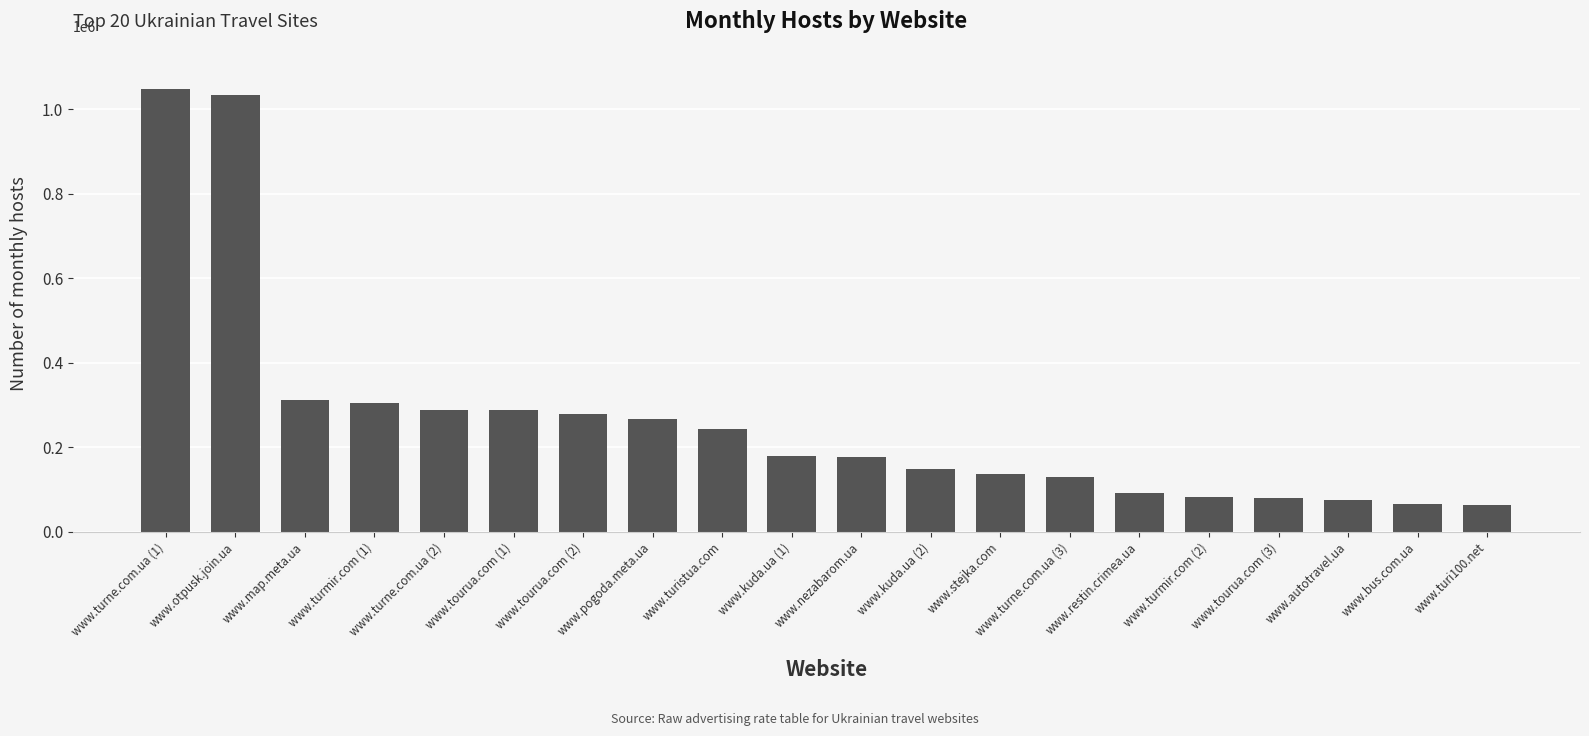

The value at www.otpusk.join.ua is 1034838. True or false?

True